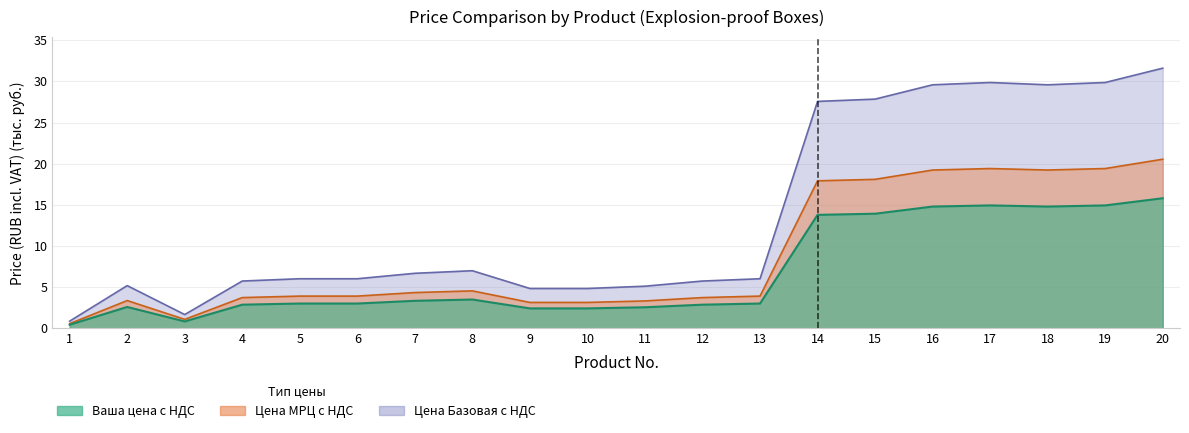

Reading right to left, list all the values displayed in this chart.

Ваша цена c НДС: 31.6	29.9	29.6	29.9	29.6	27.8	27.6	6.0	5.7	5.1	4.8	4.8	7.0	6.7	6.0	6.0	5.7	1.7	5.2	0.9
Цена МРЦ c НДС: 15.8	14.9	14.8	14.9	14.8	13.9	13.8	3.0	2.9	2.6	2.4	2.4	3.5	3.3	3.0	3.0	2.9	0.8	2.6	0.4
Цена Базовая c НДС: 20.5	19.4	19.2	19.4	19.2	18.1	17.9	3.9	3.7	3.3	3.1	3.1	4.5	4.3	3.9	3.9	3.7	1.1	3.4	0.6